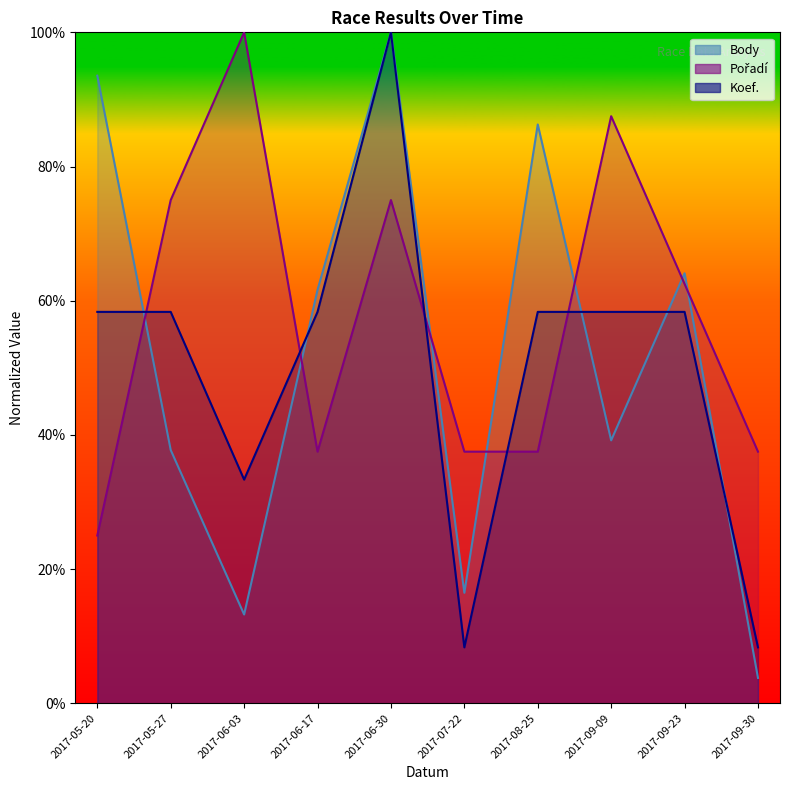

What is the label of the 7th point from the left?

2017-08-25